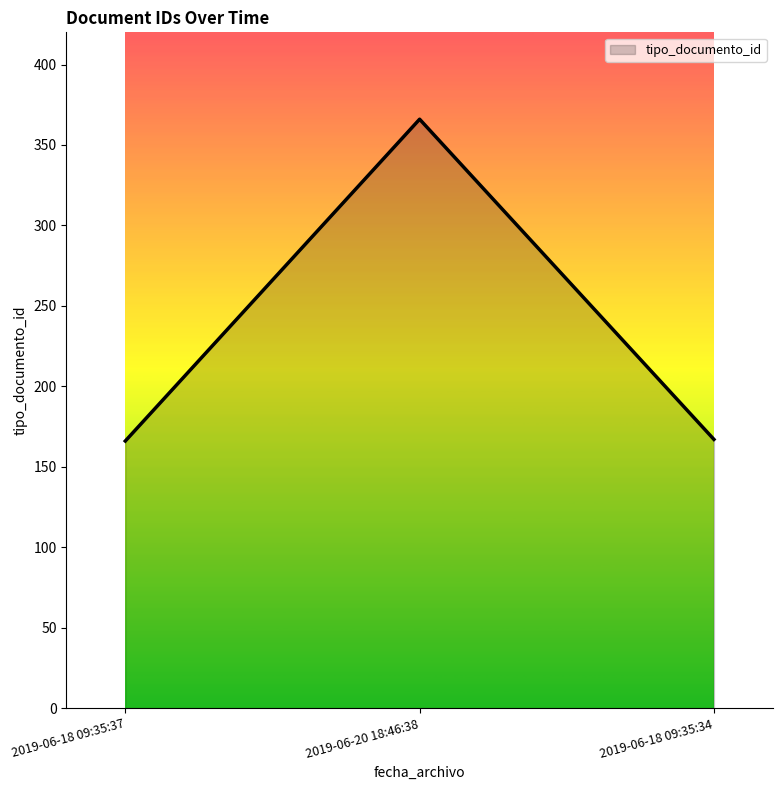

Is it true that the value at 2019-06-18 09:35:34 is 167?

True